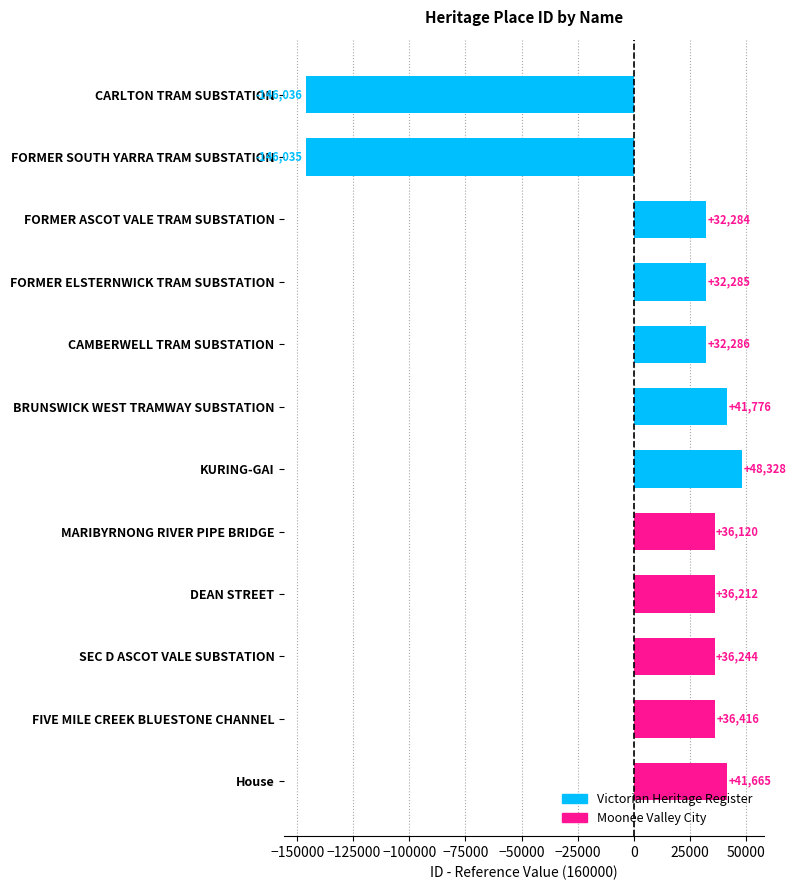

What is the label of the 10th bar from the top?

SEC D ASCOT VALE SUBSTATION